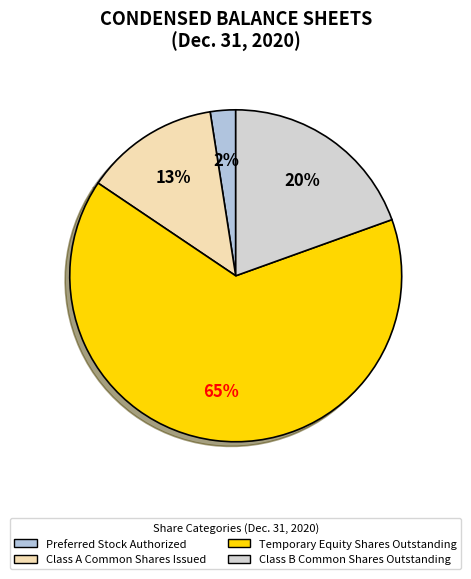

To the nearest percent, what portion does Temporary Equity Shares Outstanding represent?

65%